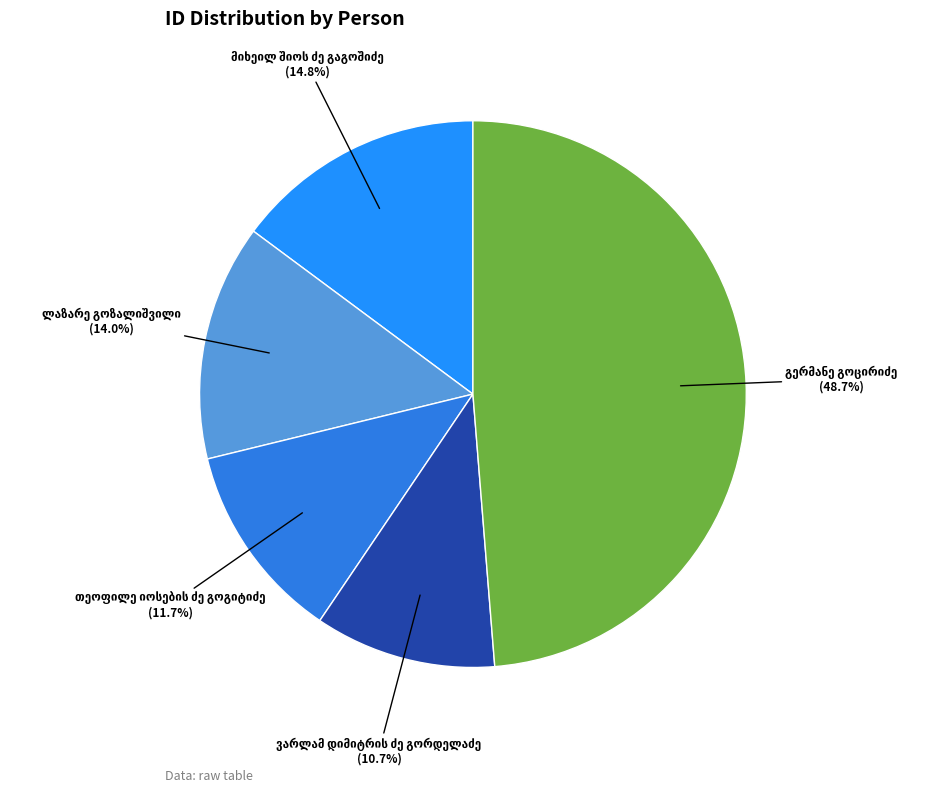

How many slices are in this pie chart?

5